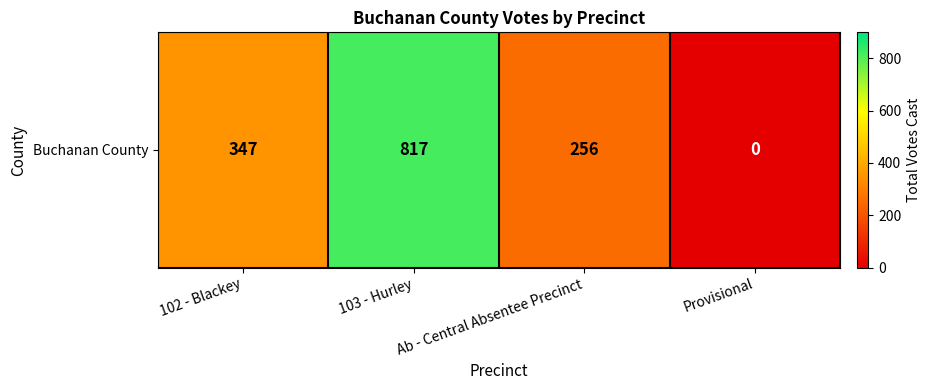

True or false: the data shows 497 at 103 - Hurley.

False